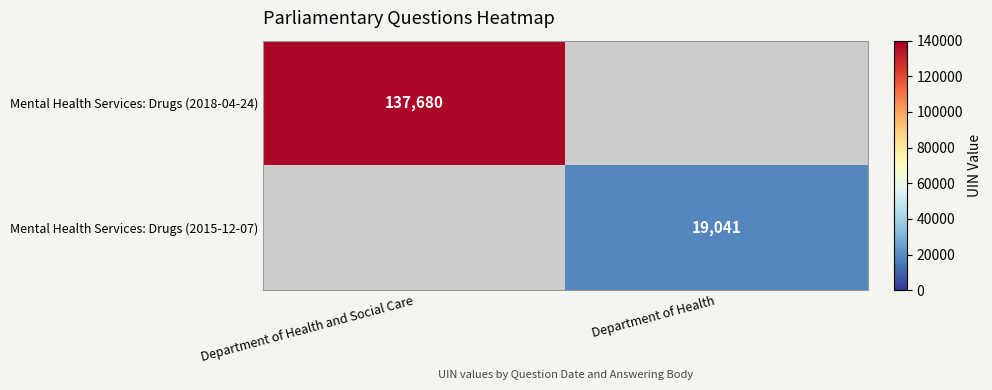

True or false: Mental Health Services: Drugs (2018-04-24) has a value of 137680 at Department of Health and Social Care.

True